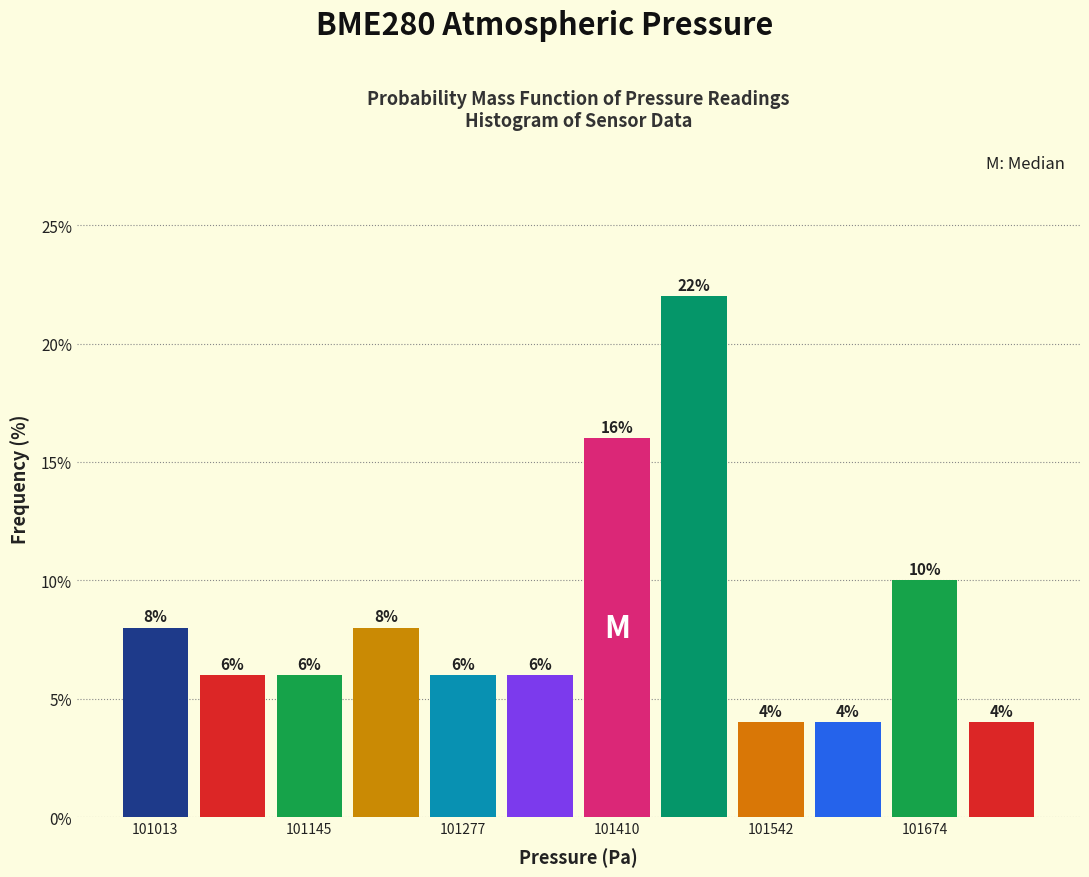

Around what value on the x-axis is the tallest bar? Give the approximate position of its centre, as read against the axis.

101480